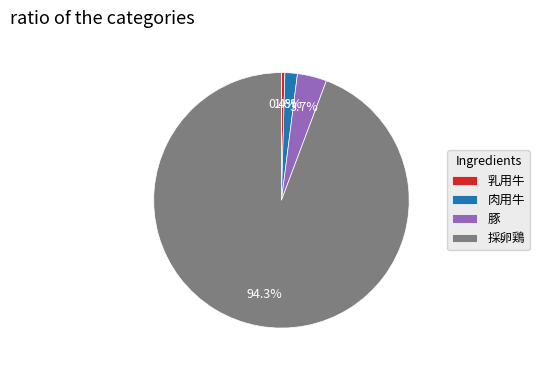

Is it true that 肉用牛 is 2% of the pie?

True